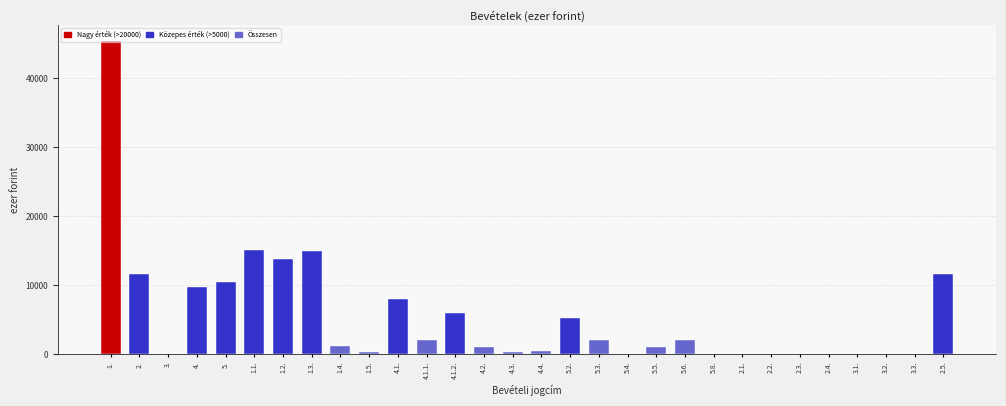

Where is the data nearest to the value 22727?

1.1.